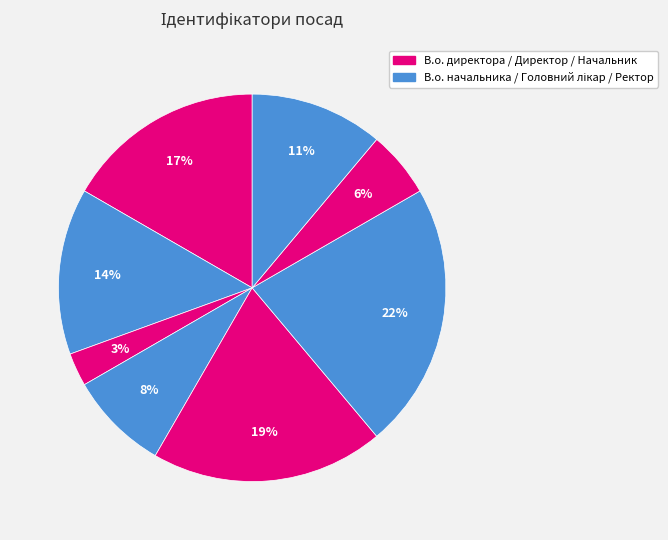

How many segments does this pie chart have?

8